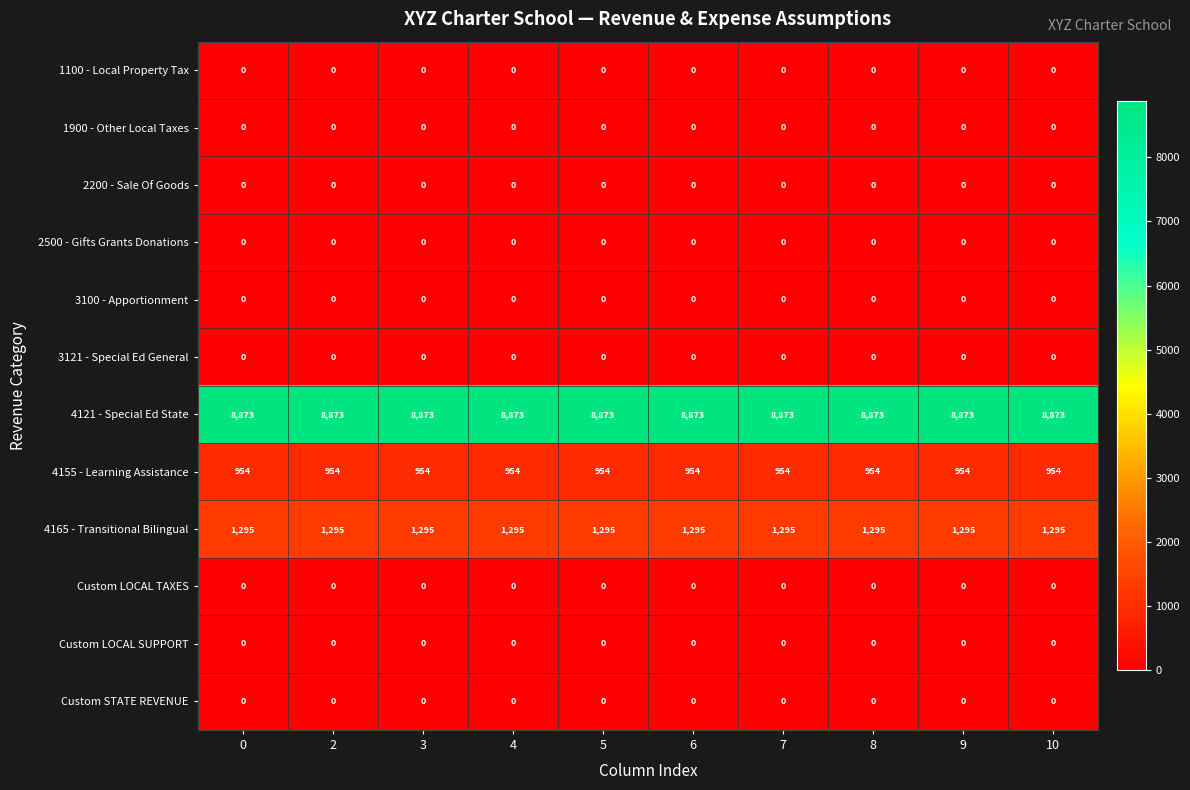

What is the greatest value displayed?

8873